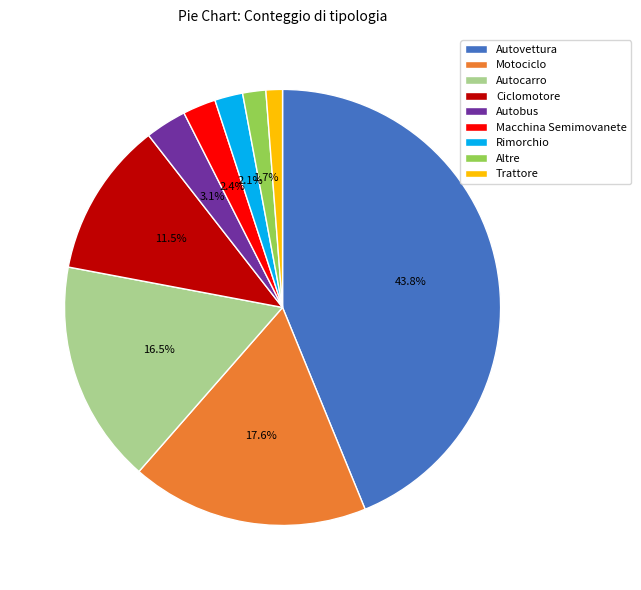

Count the number of slices in the pie.

9